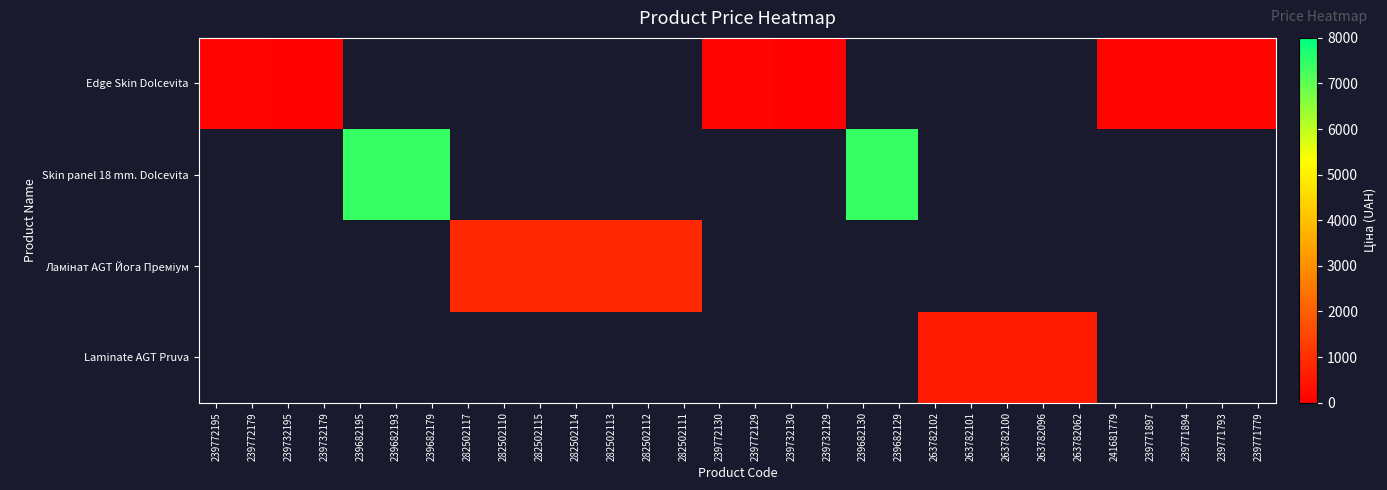

Between 239772195 and 282502114, which series saw the biggest shift?

Ламінат AGT Йога Преміум